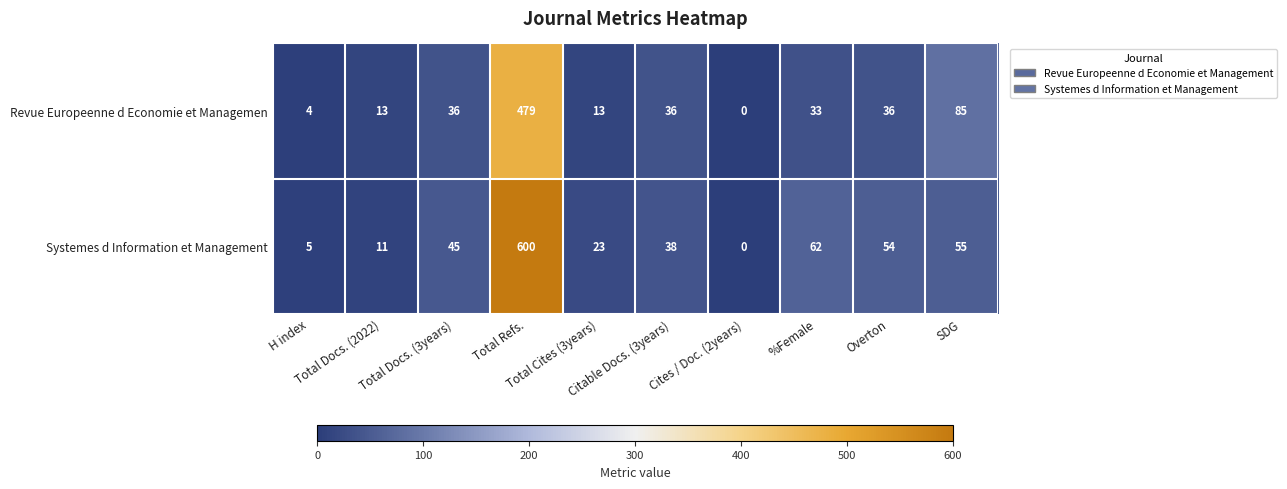

Which series changed the most between Citable Docs. (3years) and Overton?

Systemes d Information et Management